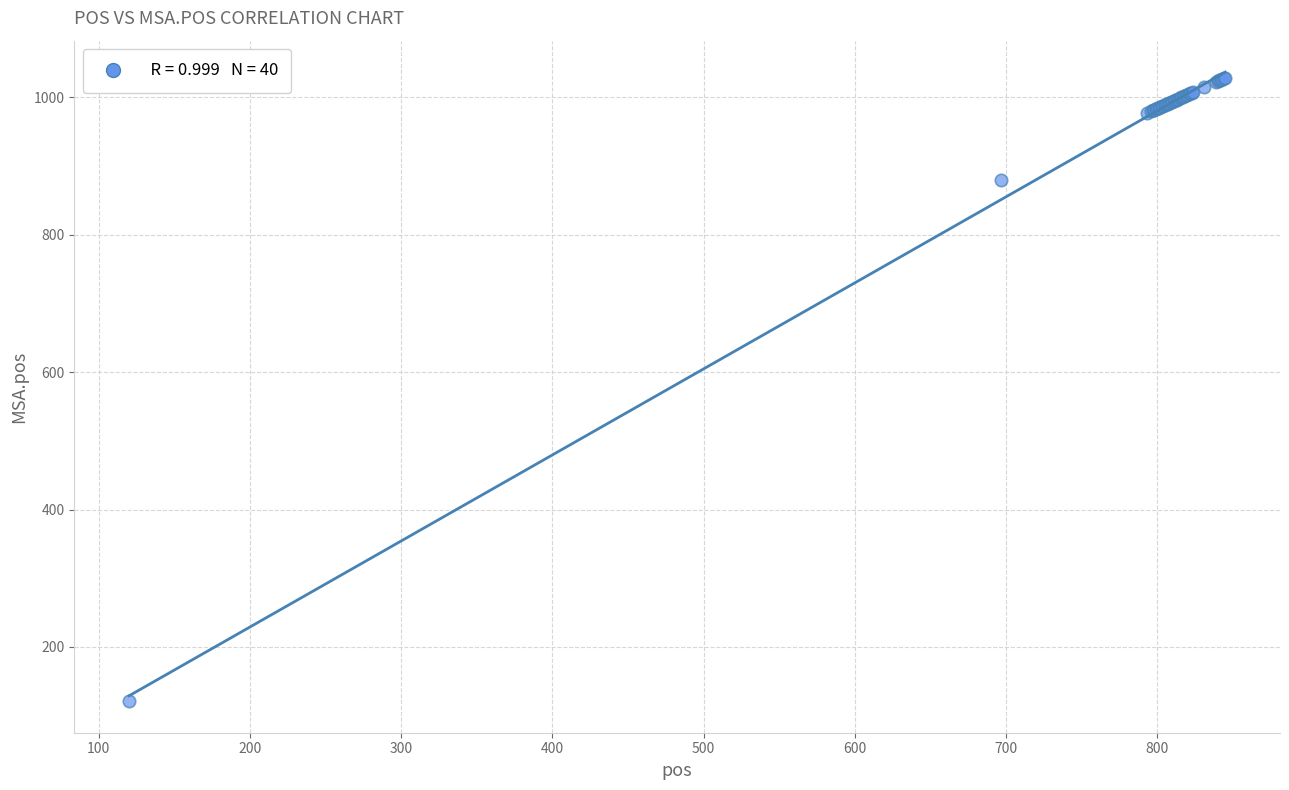

What Y value in the scatter plot is closest to 575?

880